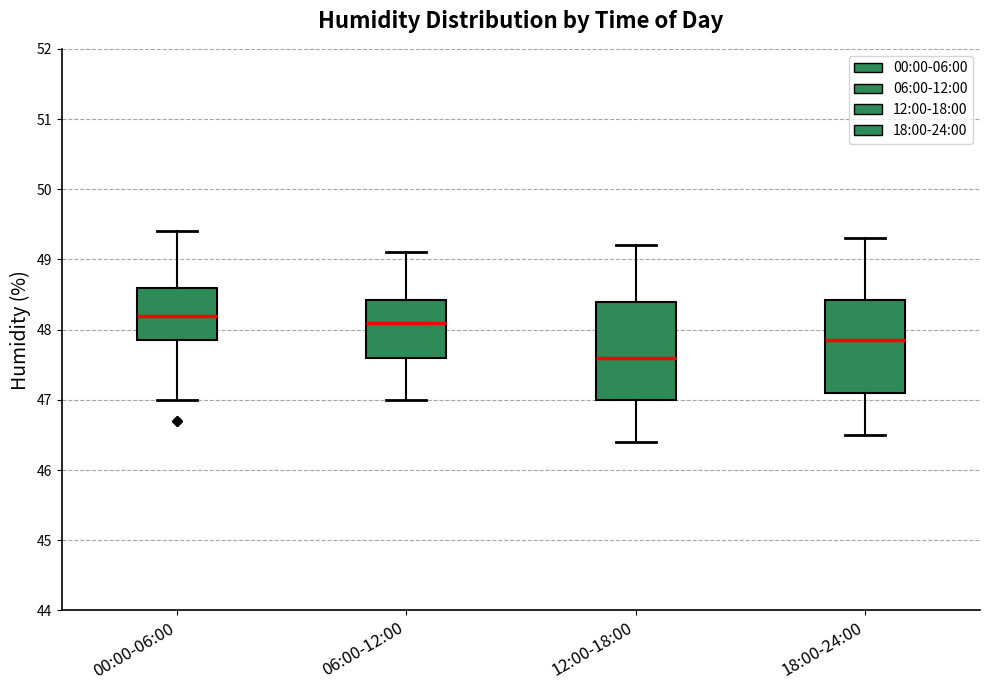

Which box has the highest median line?

00:00-06:00